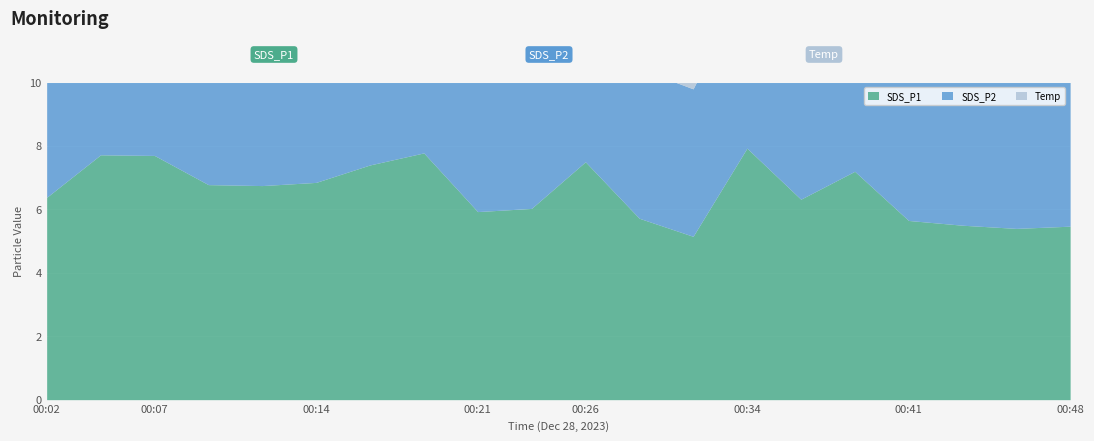

Which category has the lowest value in the Temp series?

00:07